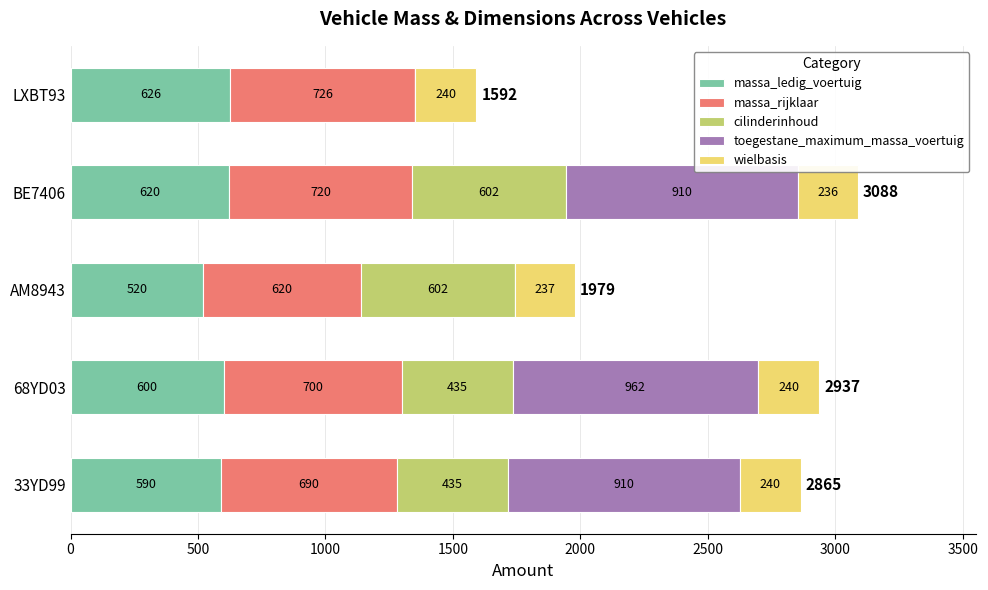

What are all the series names shown in the legend?

massa_ledig_voertuig, massa_rijklaar, cilinderinhoud, toegestane_maximum_massa_voertuig, wielbasis